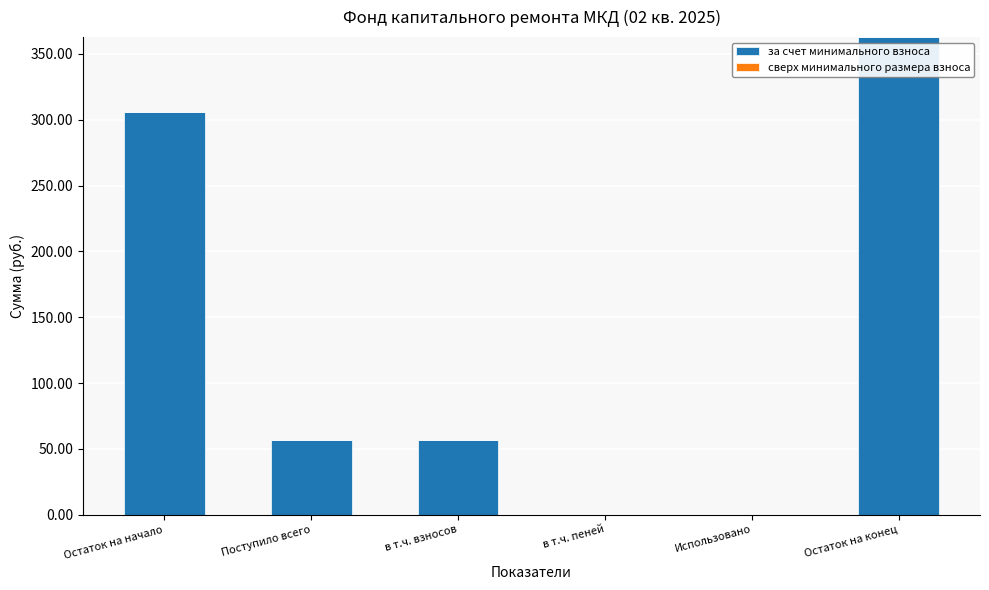

The chart shows a value of 0.0 at Использовано. True or false?

True